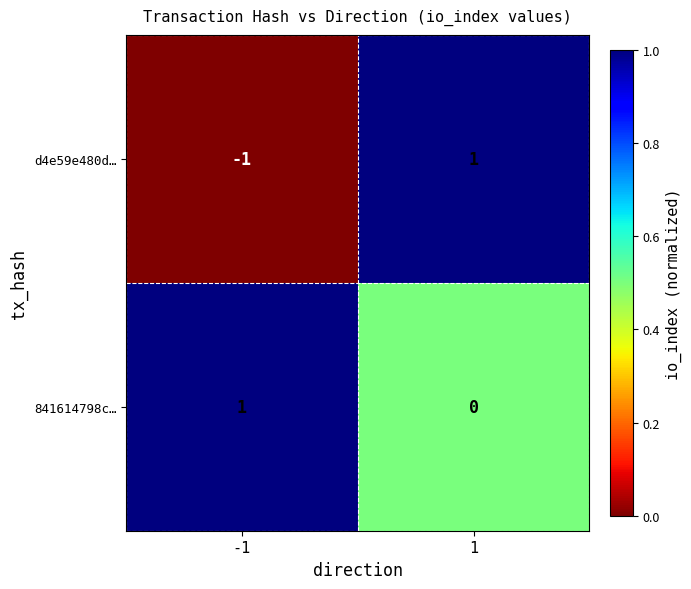

The d4e59e480d… series shows -1 at -1. True or false?

True